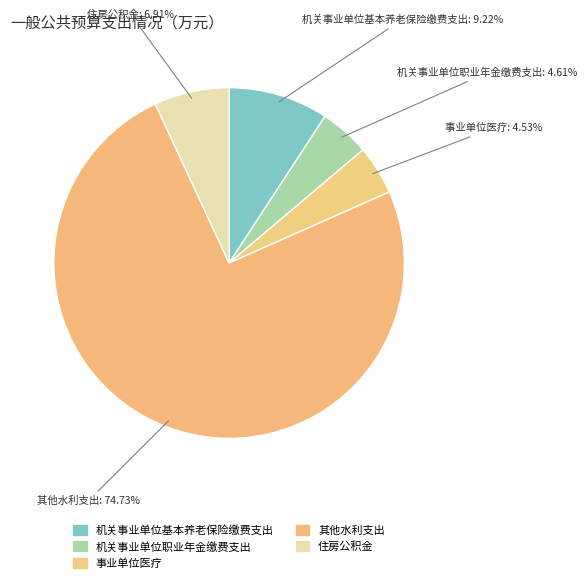

How many segments does this pie chart have?

5